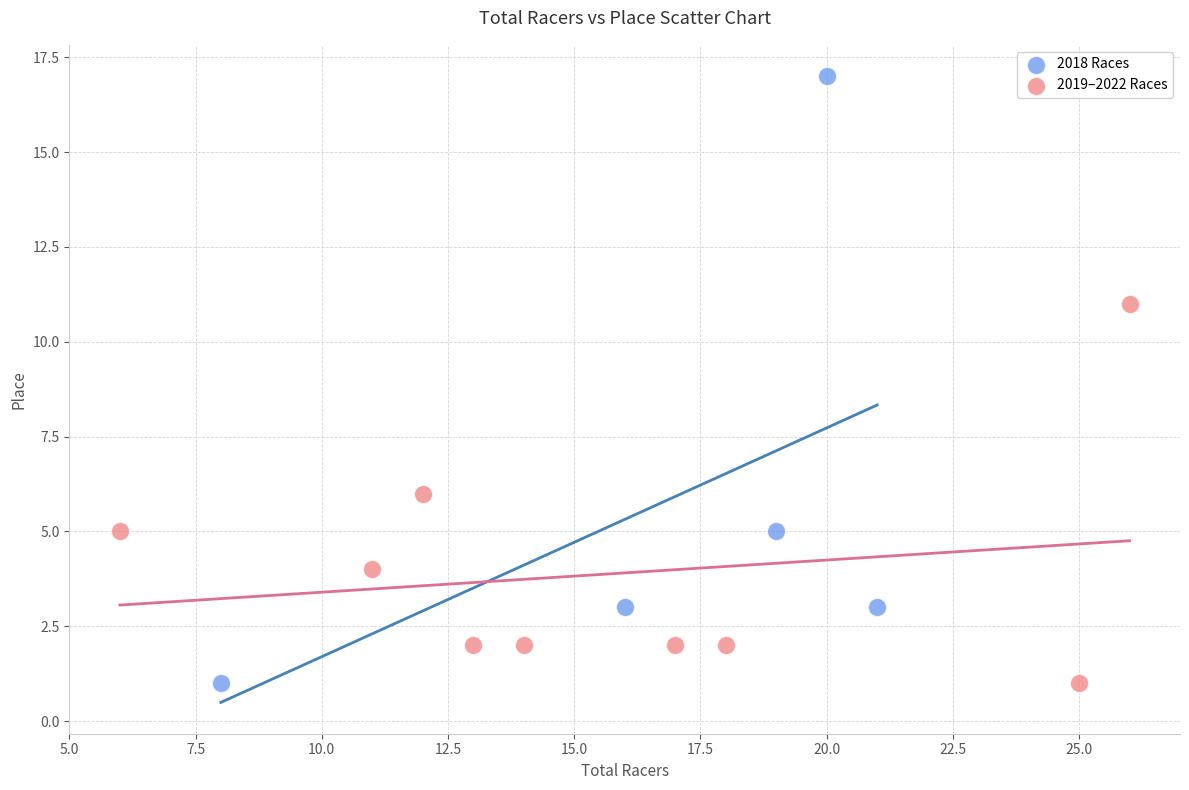

Which series has the widest spread of Y values?

2018 Races